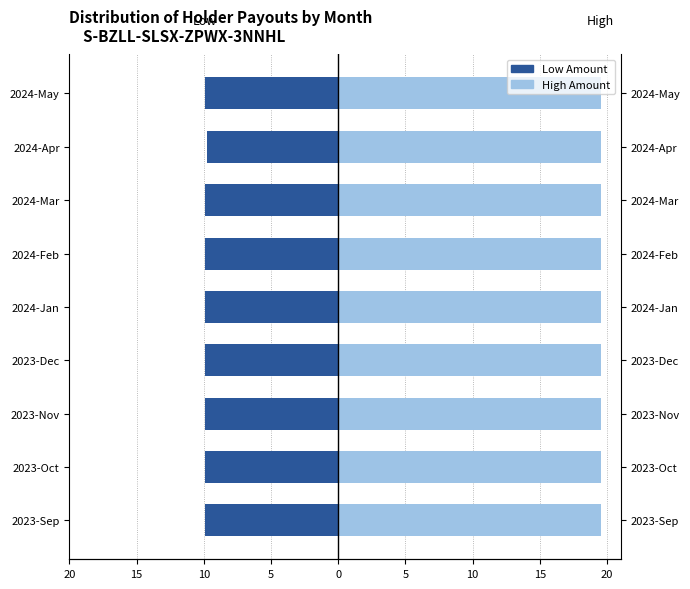

What is the average value of the Low Amount series?

-9.9